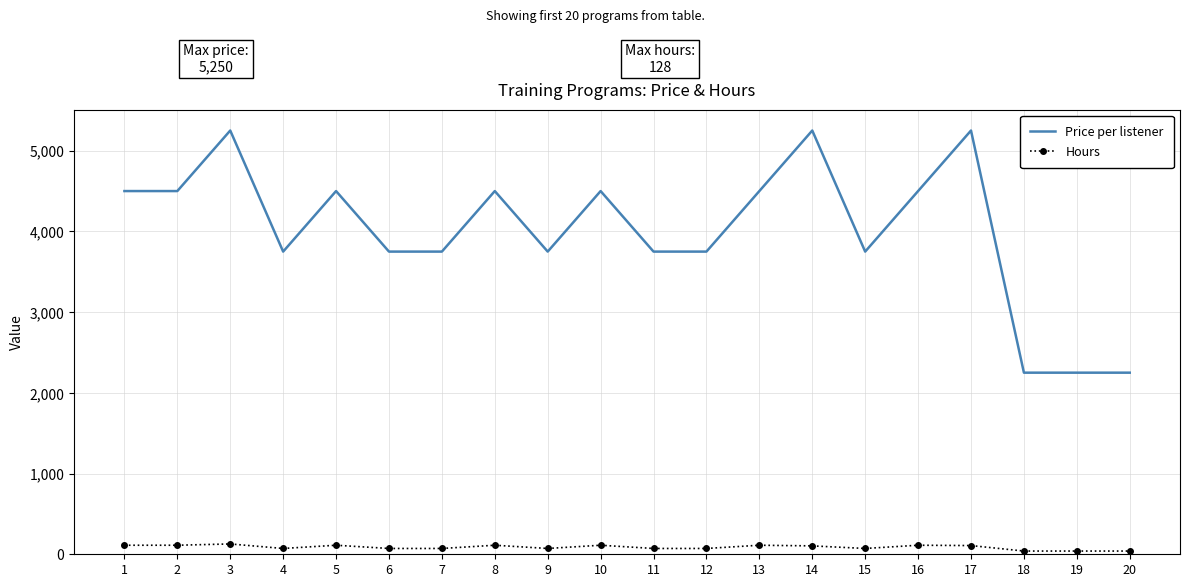

At 14, list the series in order from smallest to largest.

Hours, Price per listener